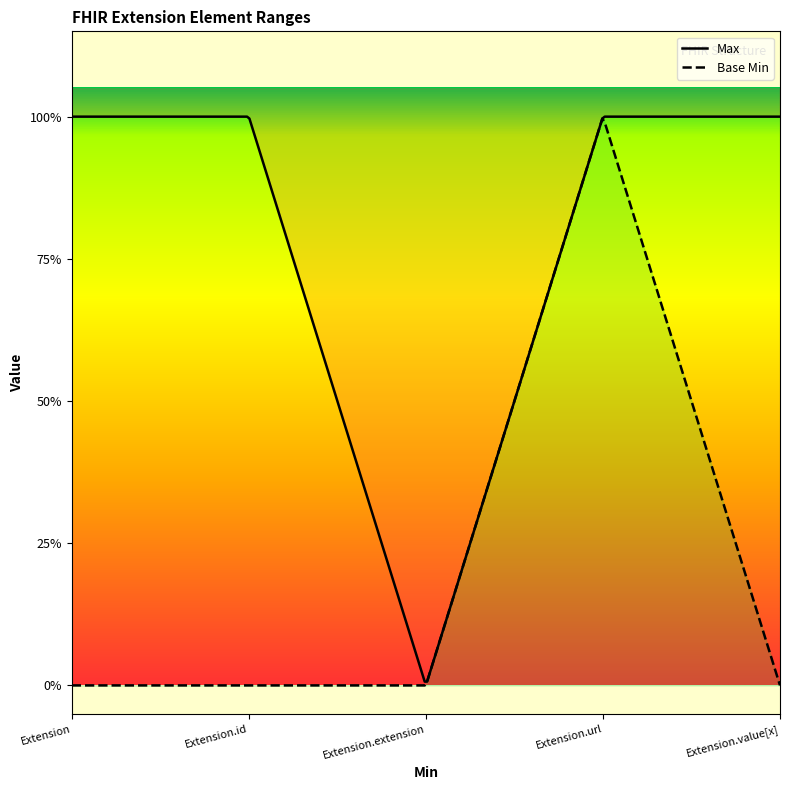

Count the Max values in the range 1 to 2.

4